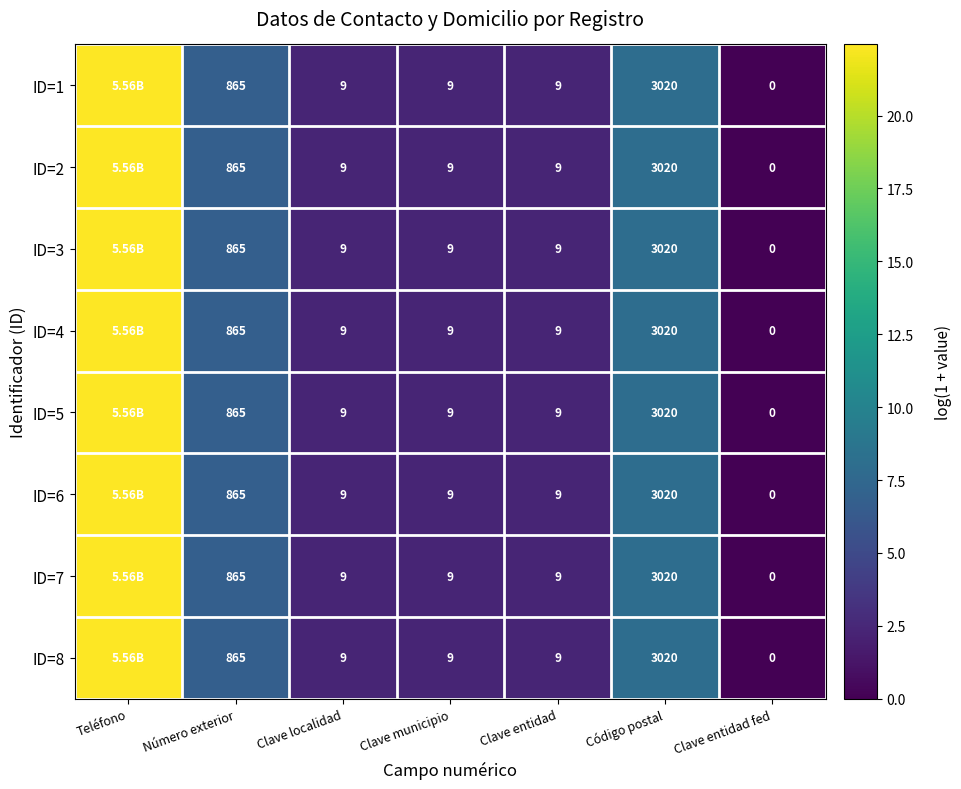

Is the value of ID=1 at Código postal greater than the value of ID=4 at Número exterior?

Yes